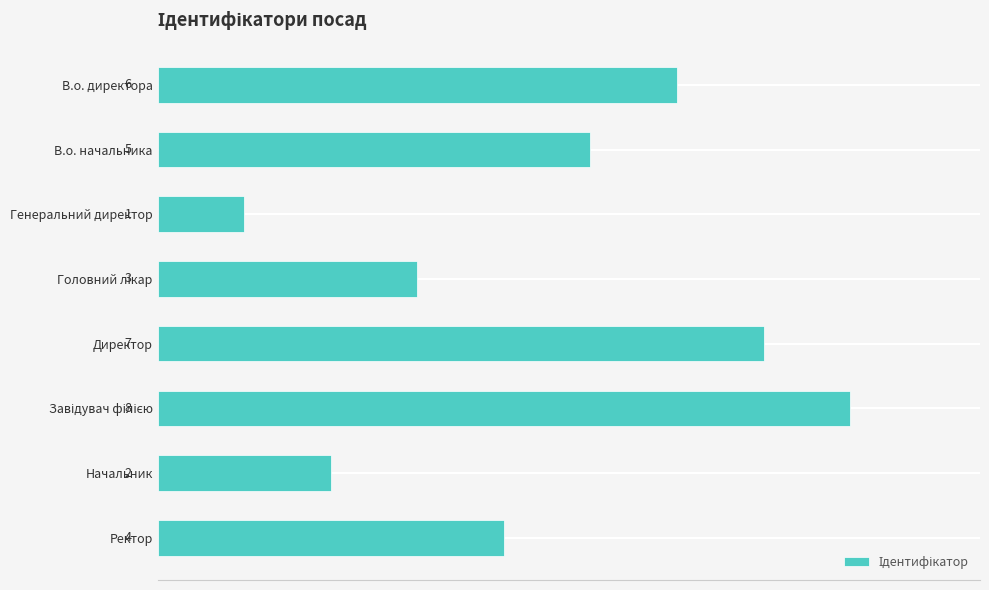

What is the value of the 3rd bar from the top?

1